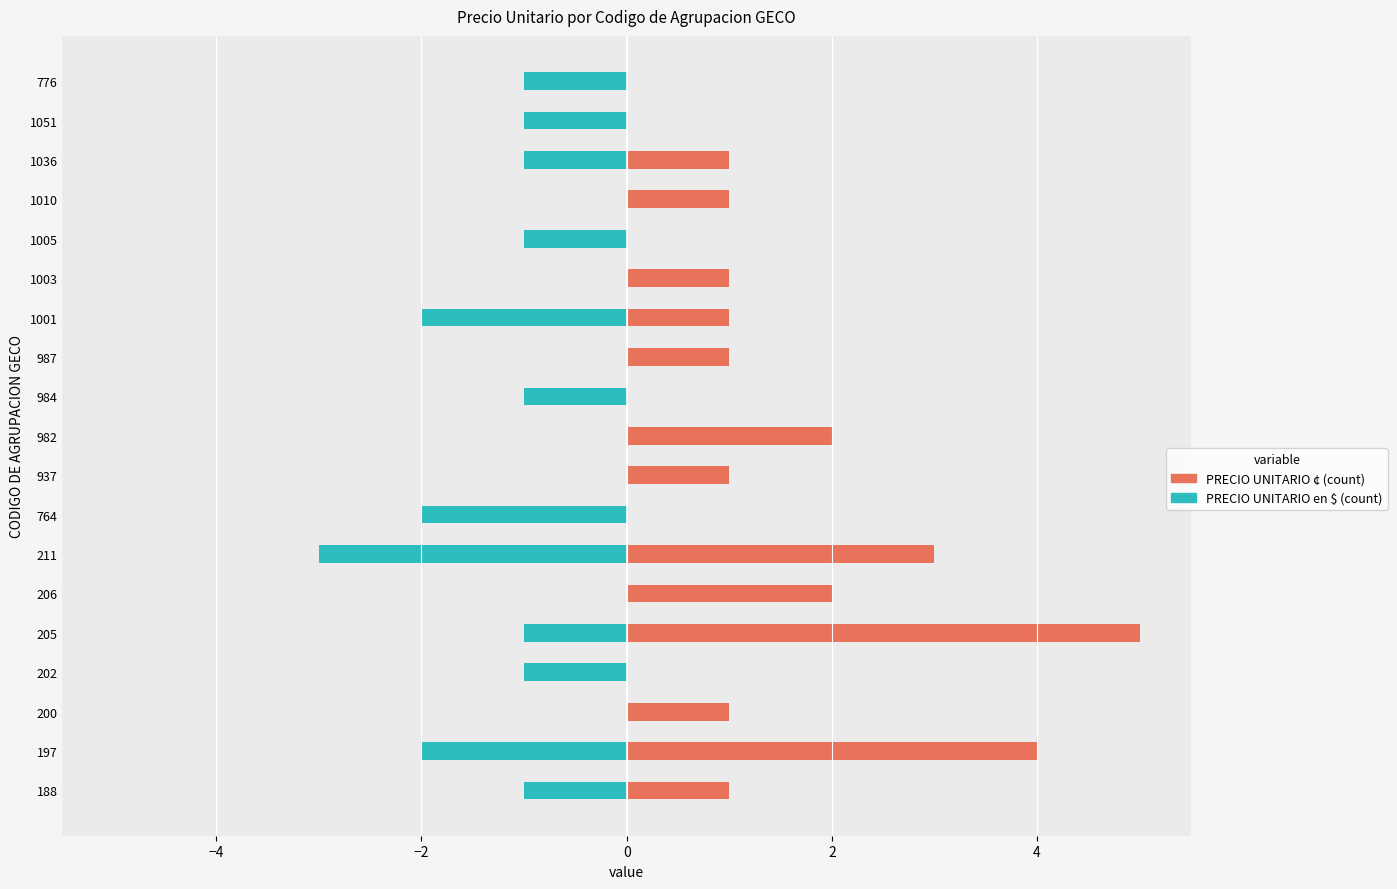

How many values in the PRECIO UNITARIO en $ (count) series are below -1?

4